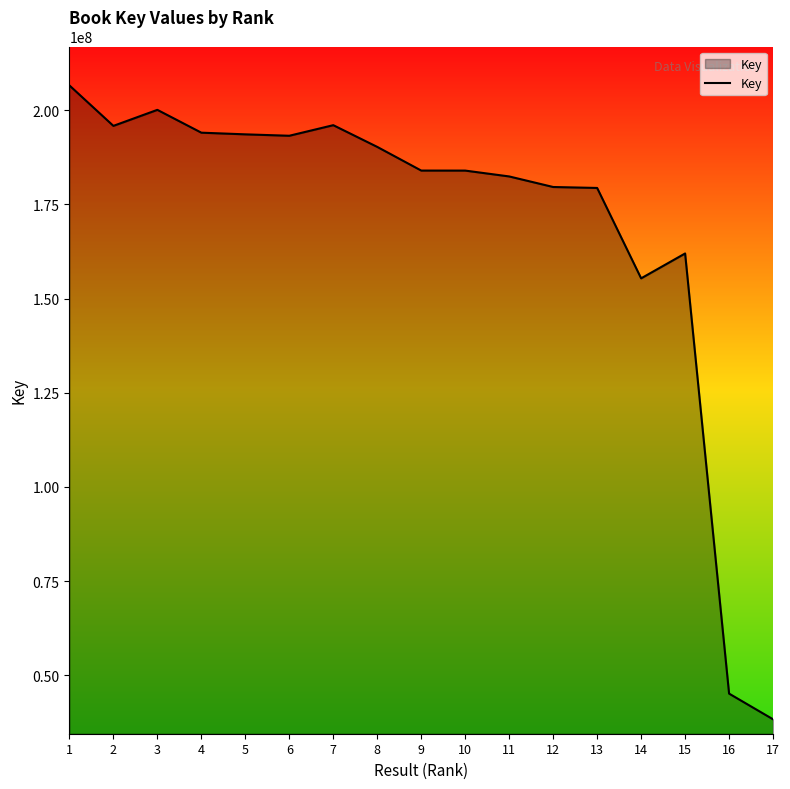

Where does the data first go above 183999243?

1